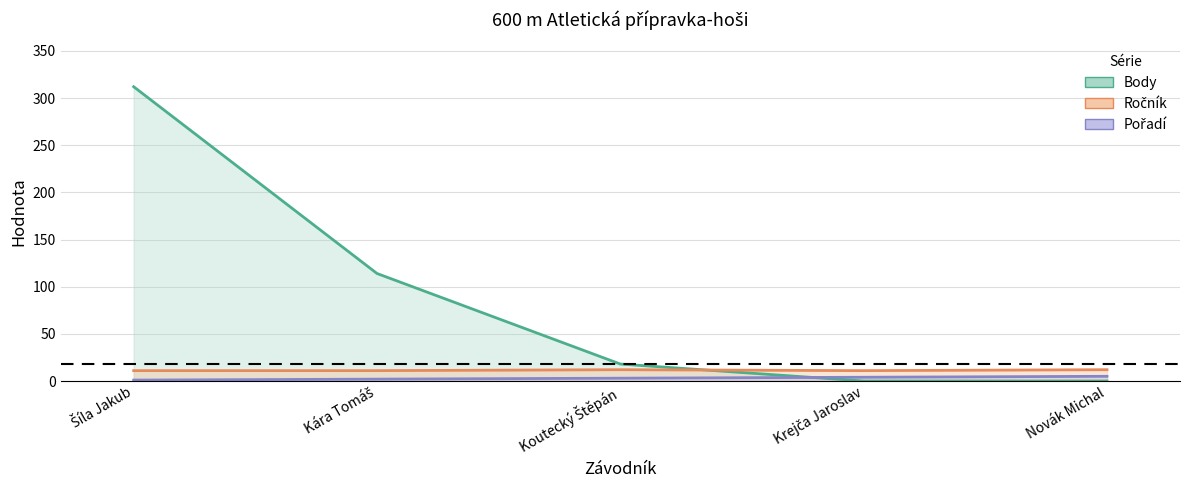

What is the value of the Pořadí point at the 5th from the left?

5